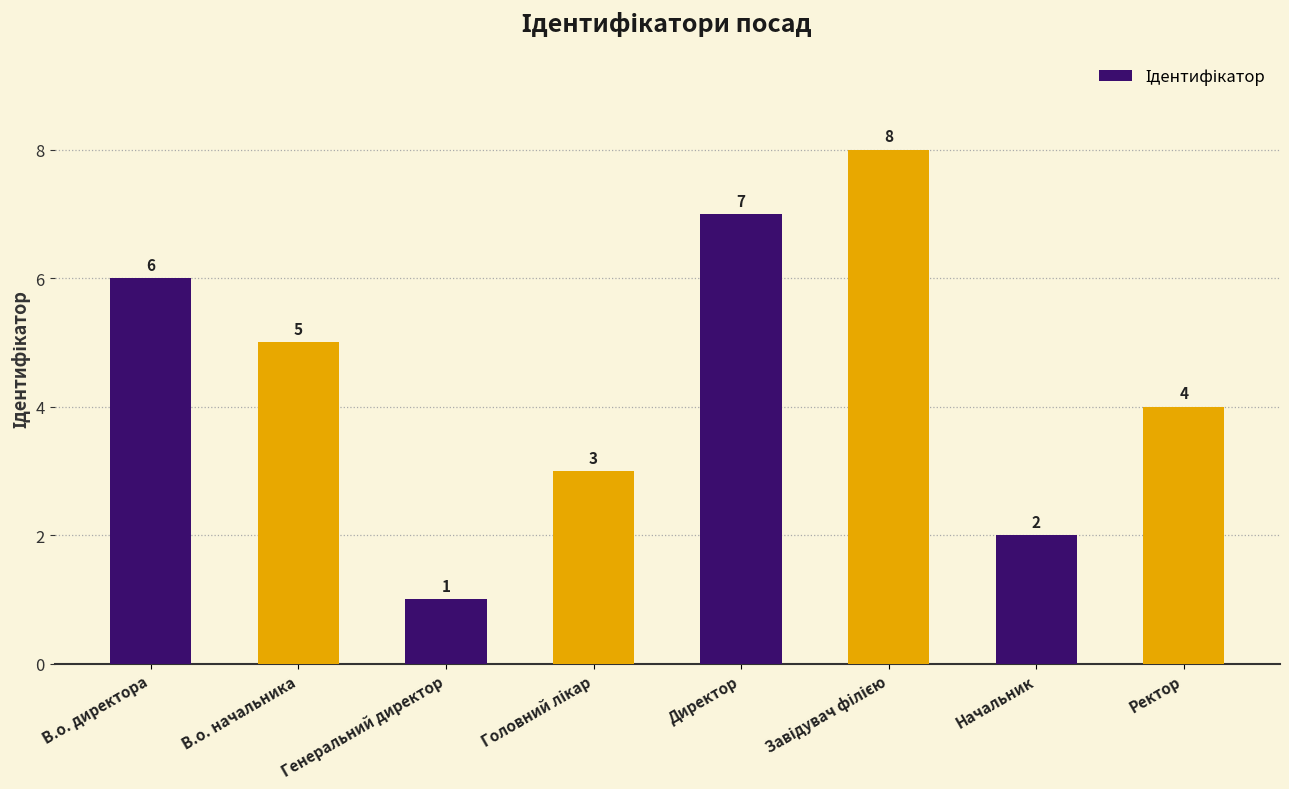

How many values are below 5?

4